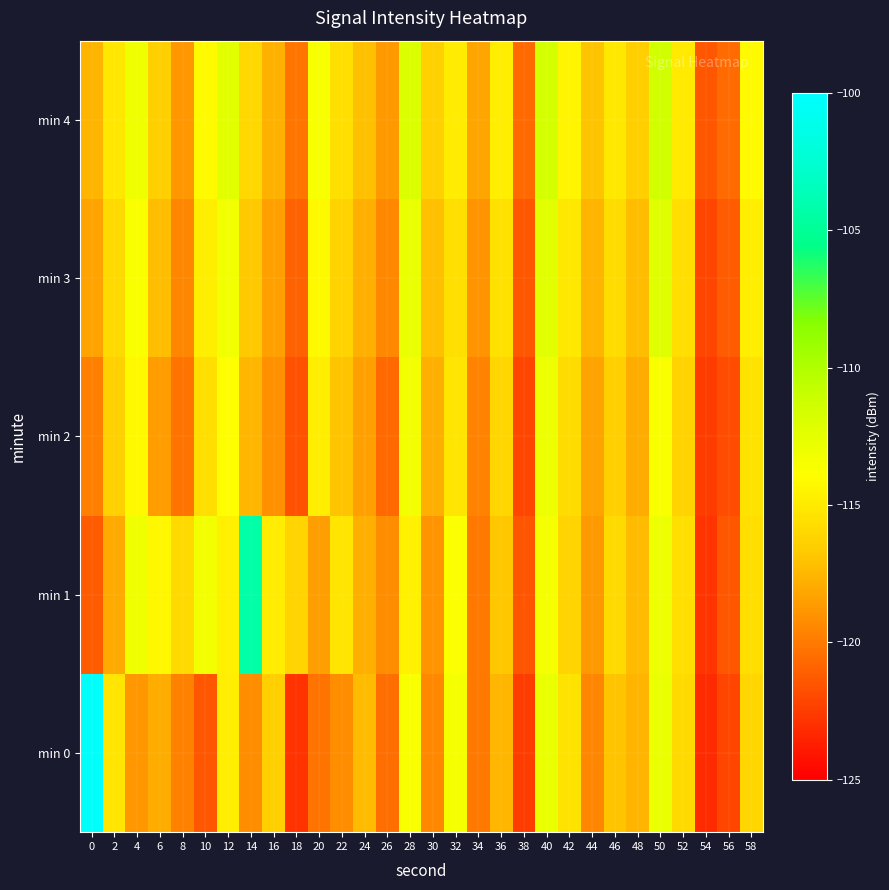

Which series has the widest spread of values?

min 0